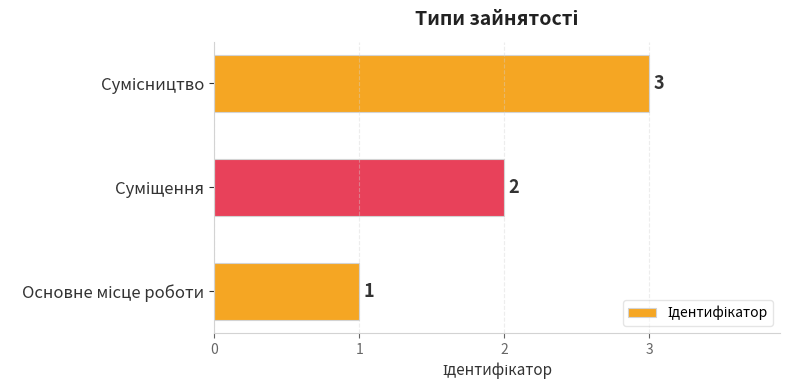

What is the sum of all values?

6